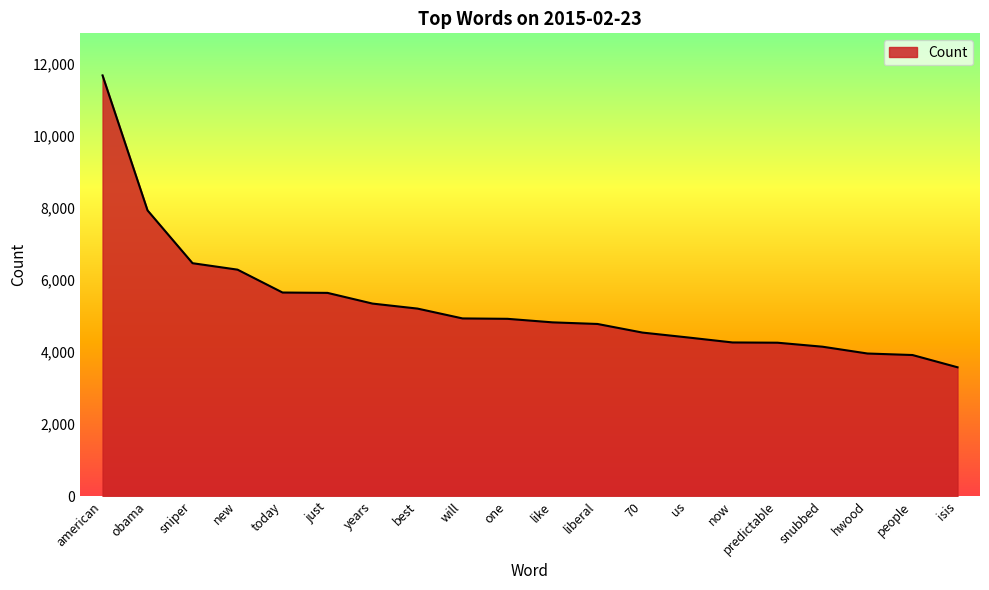

The chart shows a value of 2571 at one. True or false?

False